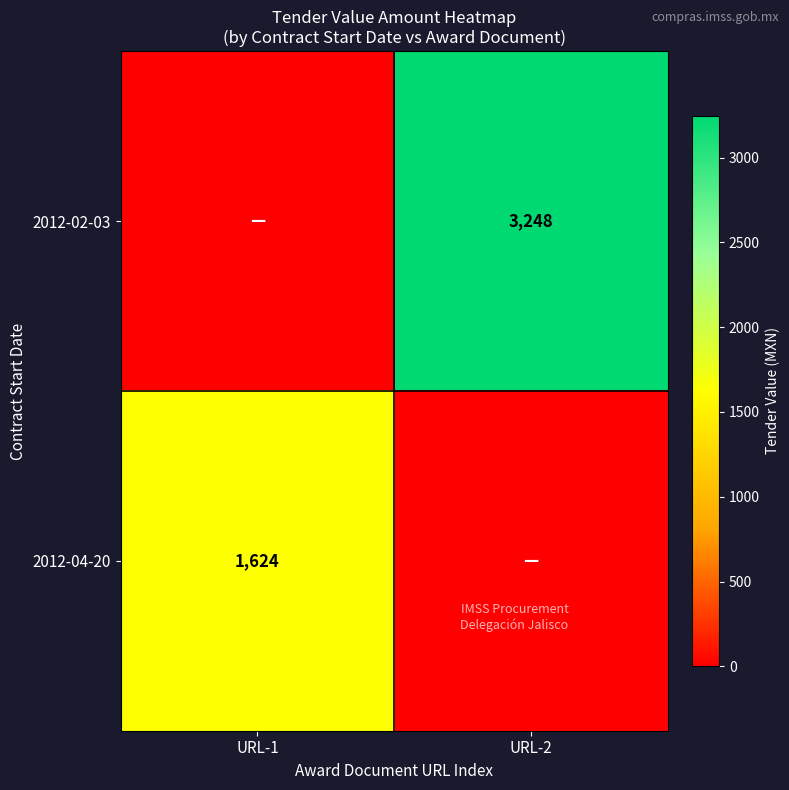

Is the value of 2012-04-20 at URL-1 greater than the value of 2012-02-03 at URL-2?

No